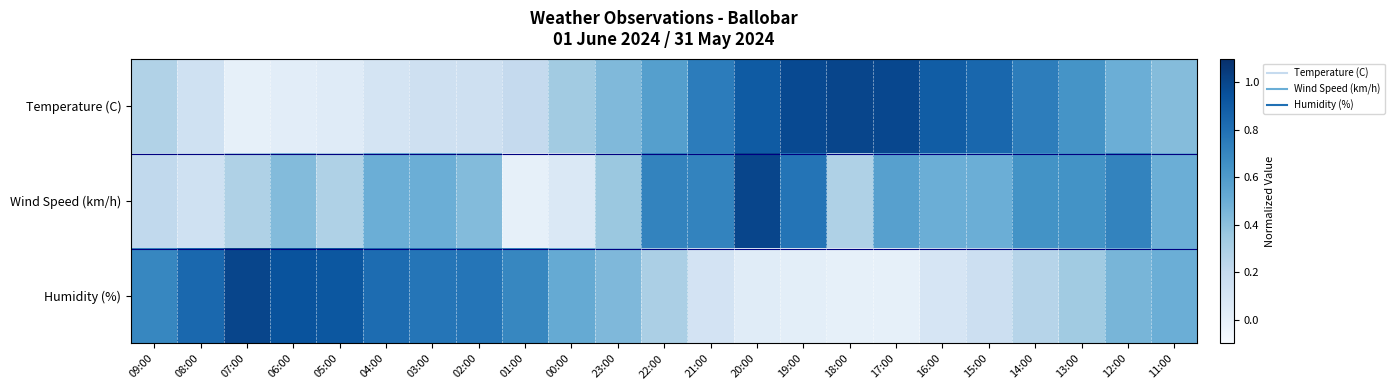

At 19:00, list the series in order from largest to smallest.

Temperature (C), Wind Speed (km/h), Humidity (%)